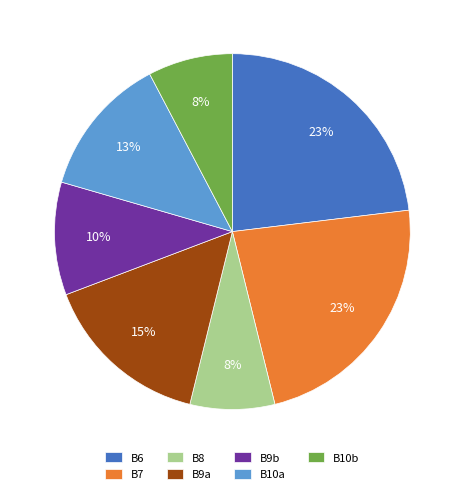

To the nearest percent, what portion does B6 represent?

23%